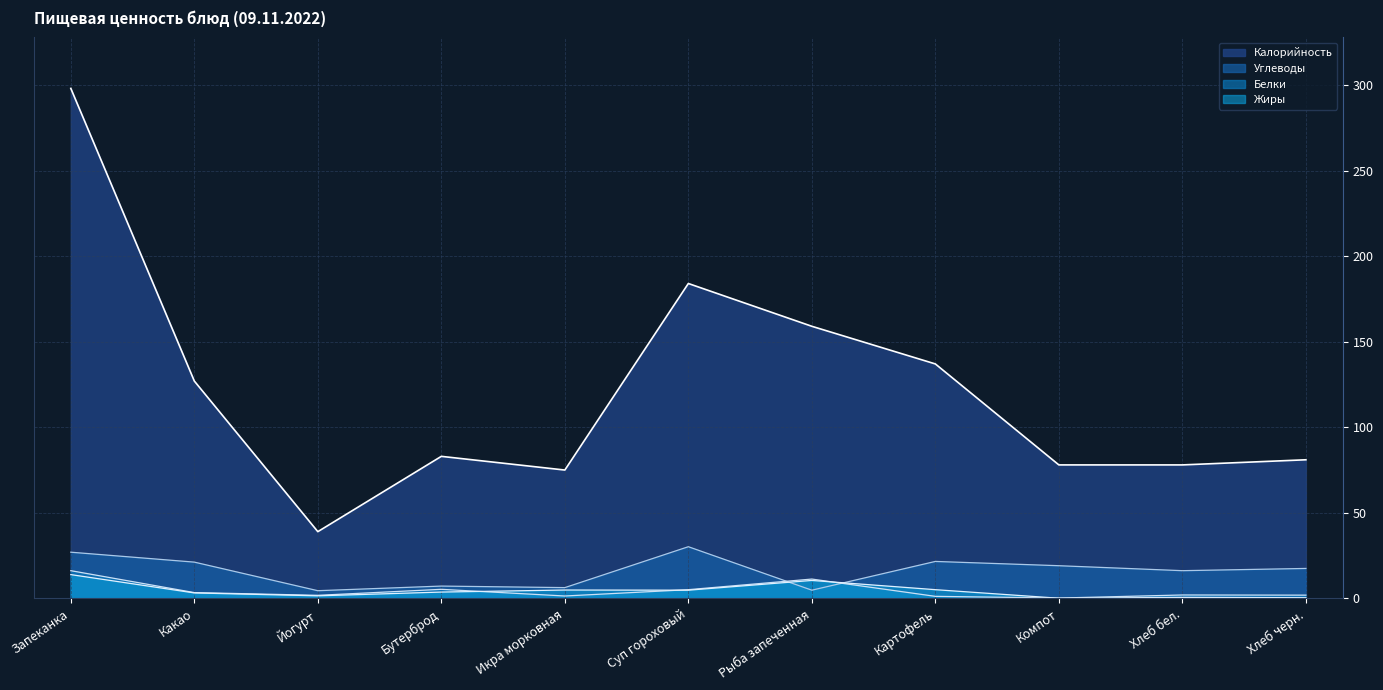

Which series has the largest range (max minus min)?

Калорийность